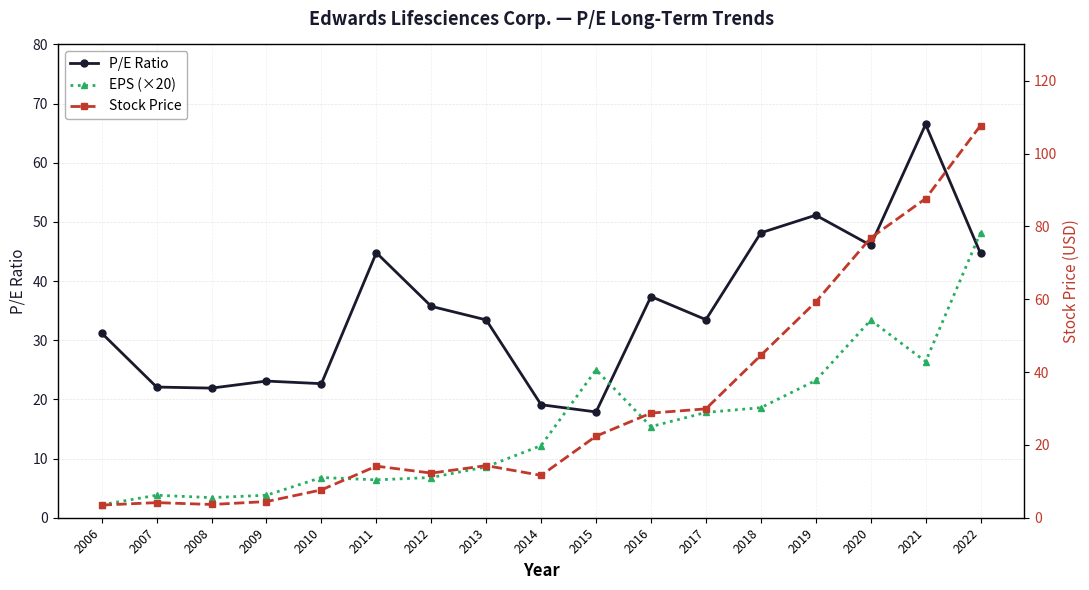

True or false: EPS (×20) and P/E Ratio cross at least once.

True